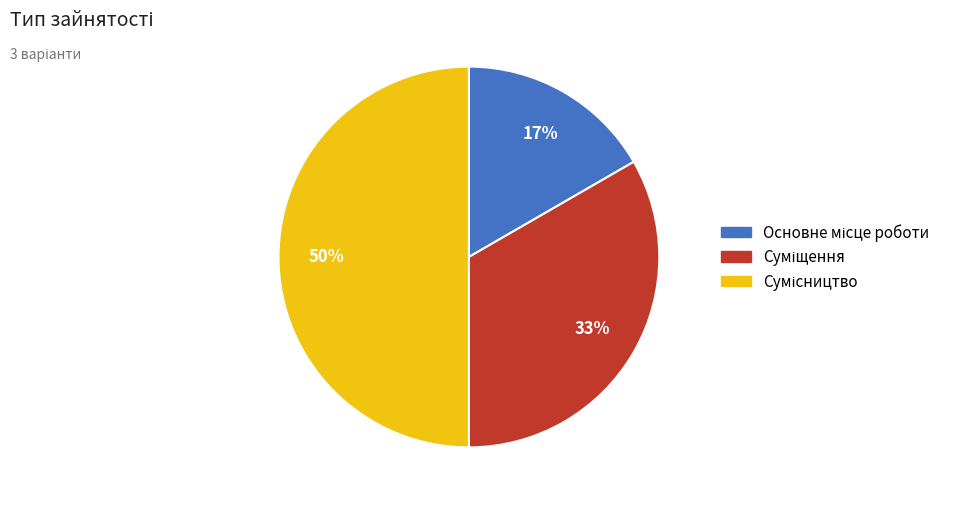

To the nearest percent, what is the average slice percentage?

33%